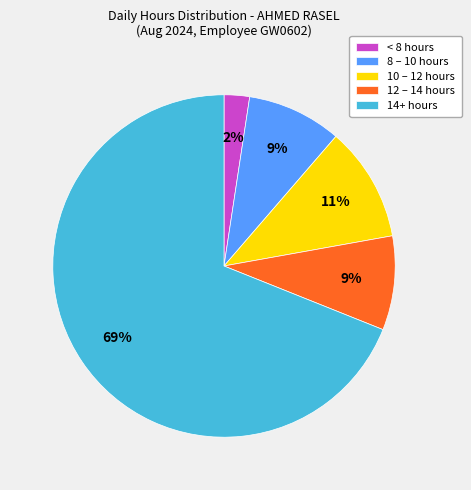

How many slices are in this pie chart?

5